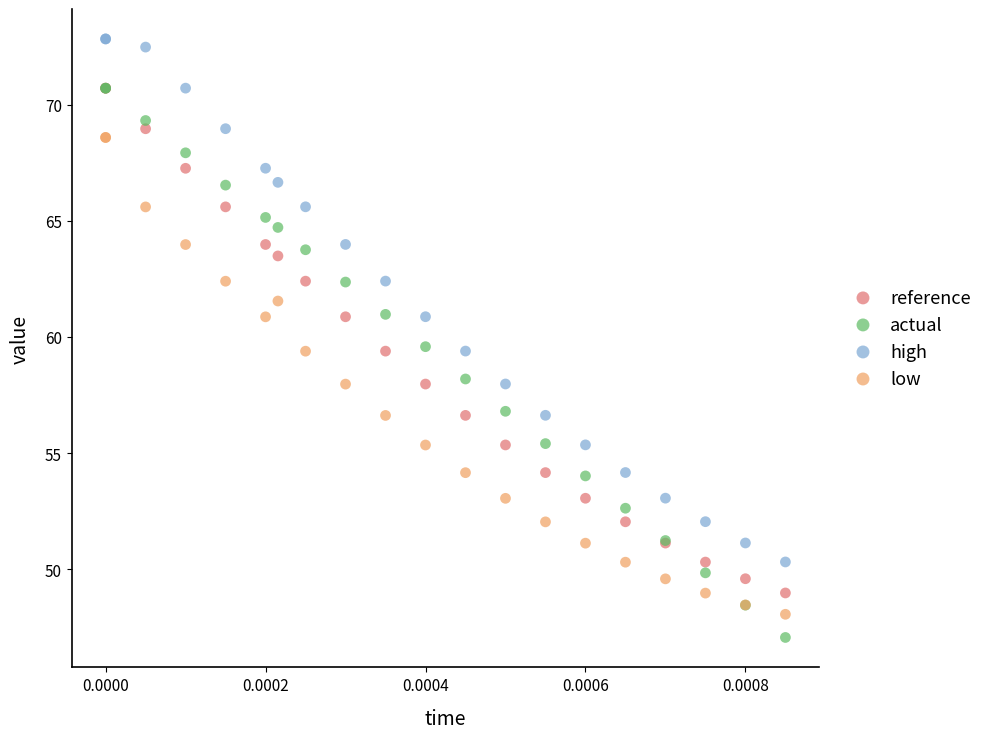

What are all the series names shown in the legend?

reference, actual, high, low